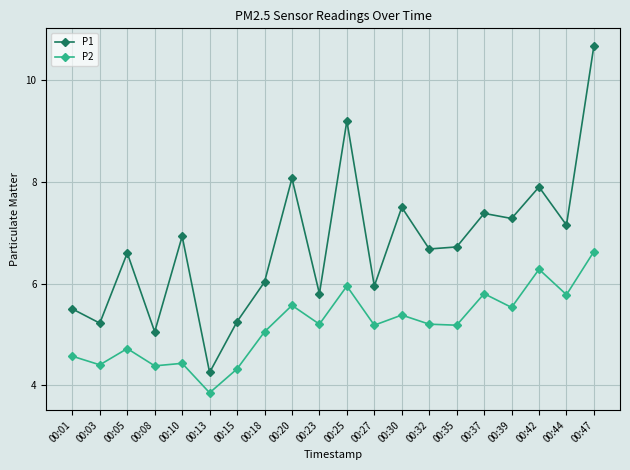

Where is the first local maximum for P1?

00:05